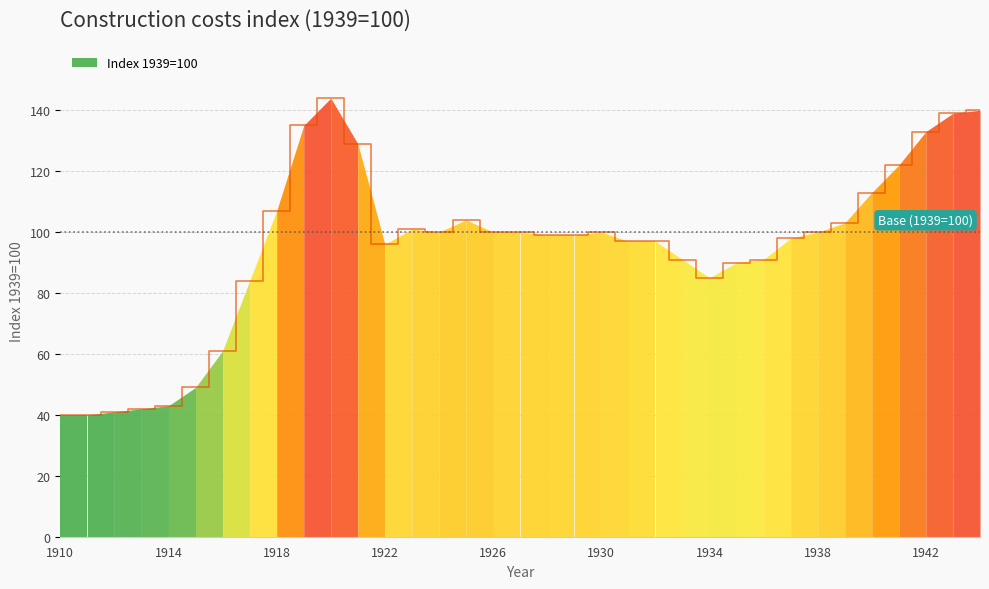

Between 1930 and 1910, which is larger?

1930